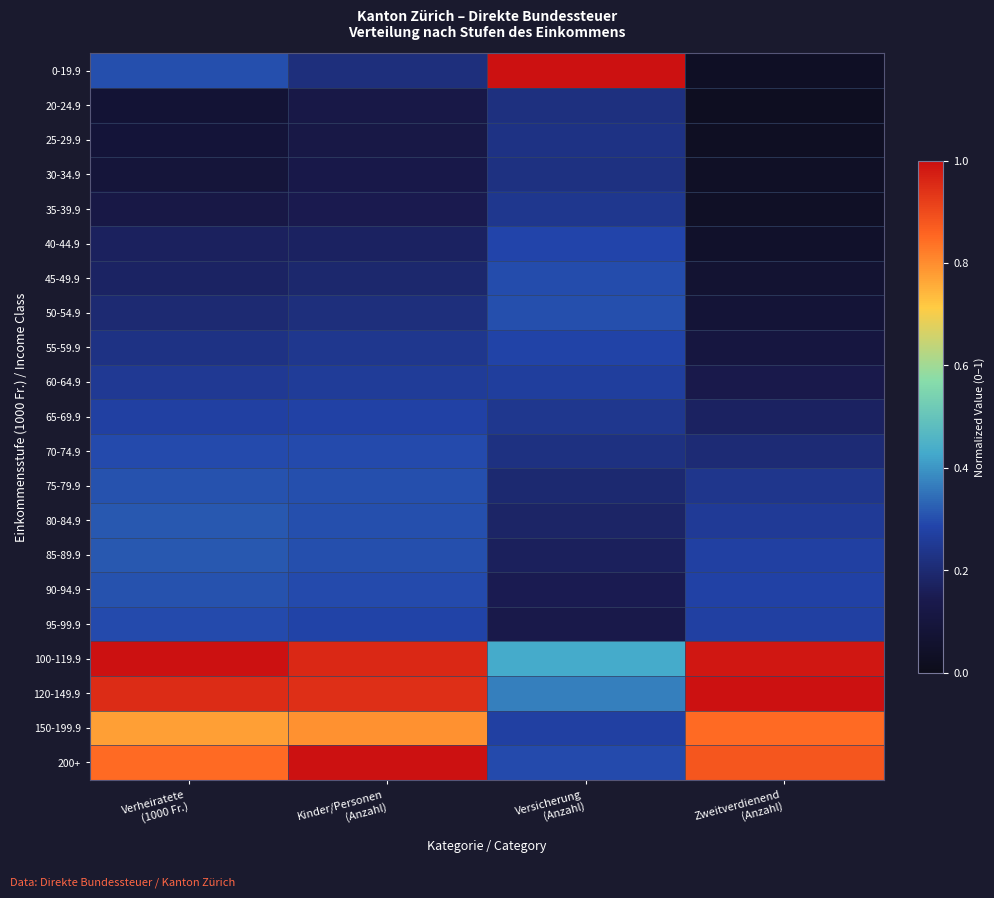

Which has a higher value, Zweitverdienend
(Anzahl) or Kinder/Personen
(Anzahl)?

Kinder/Personen
(Anzahl)